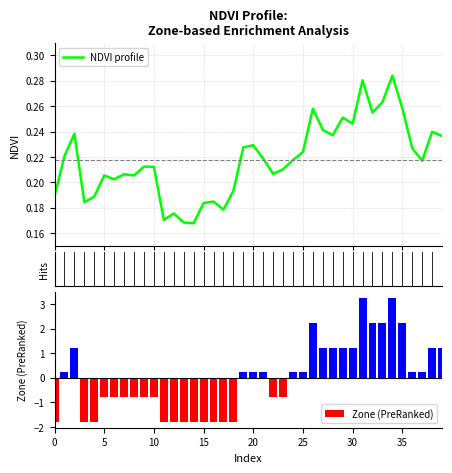

Are the bars horizontal?

No